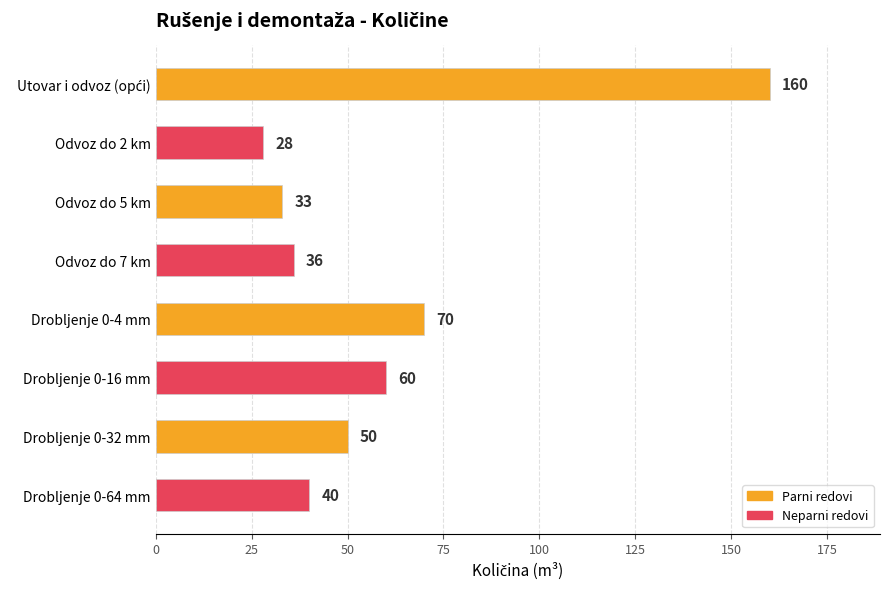

Reading top to bottom, transcribe all the data shown in this chart.

160	28	33	36	70	60	50	40